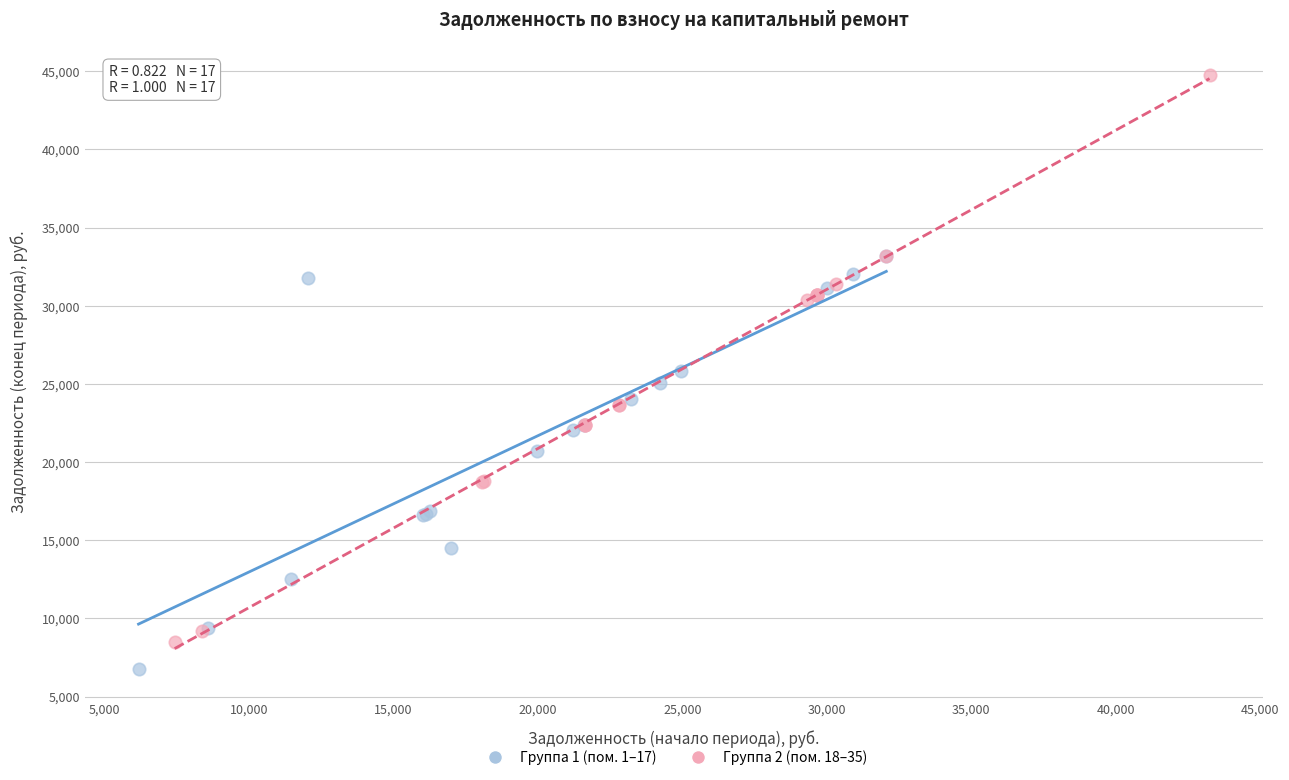

What are all the series names shown in the legend?

Группа 1 (пом. 1–17), Группа 2 (пом. 18–35)